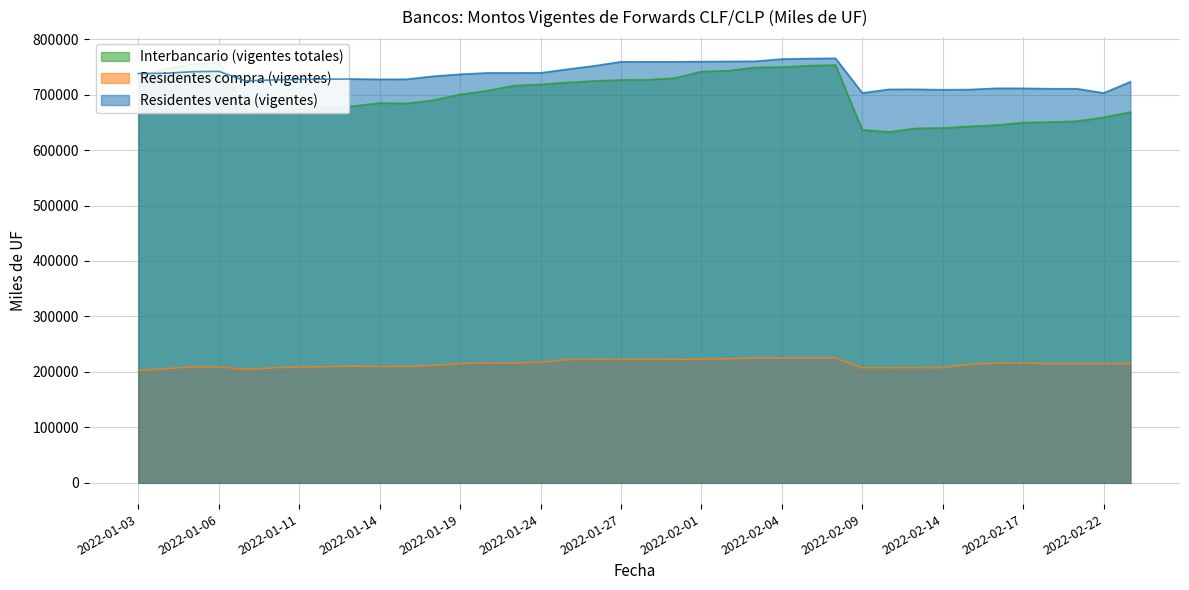

Is the value of Interbancario (vigentes totales) at 2022-02-21 greater than the value of Residentes compra (vigentes) at 2022-02-21?

Yes